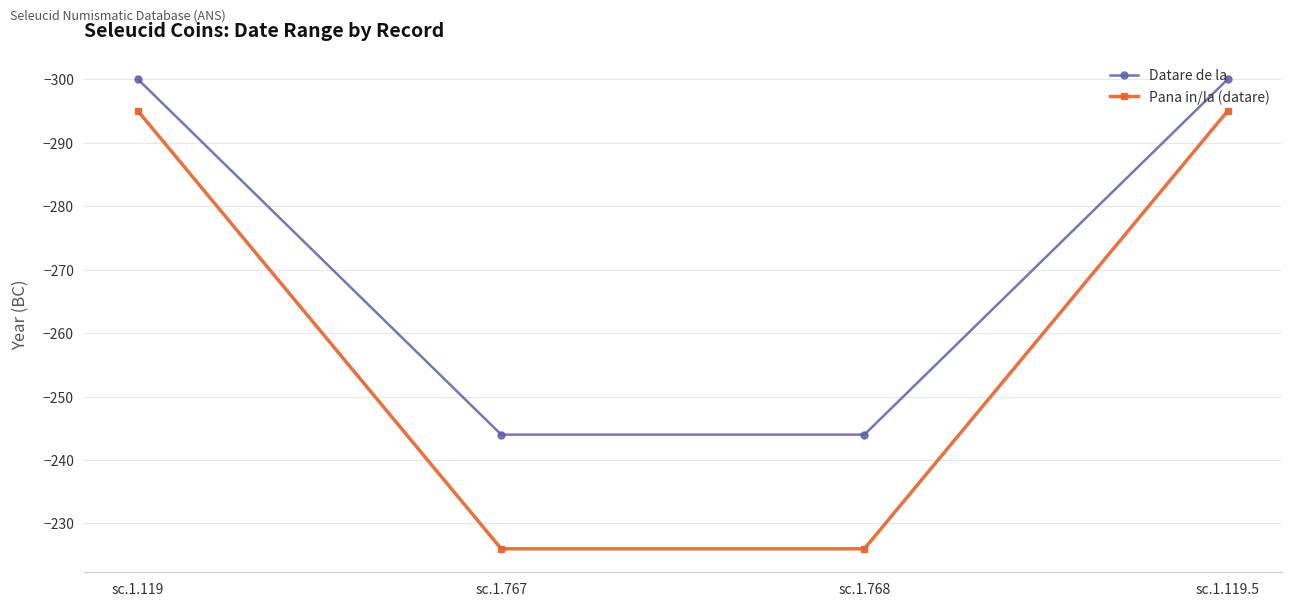

What position from the left is sc.1.768?

3